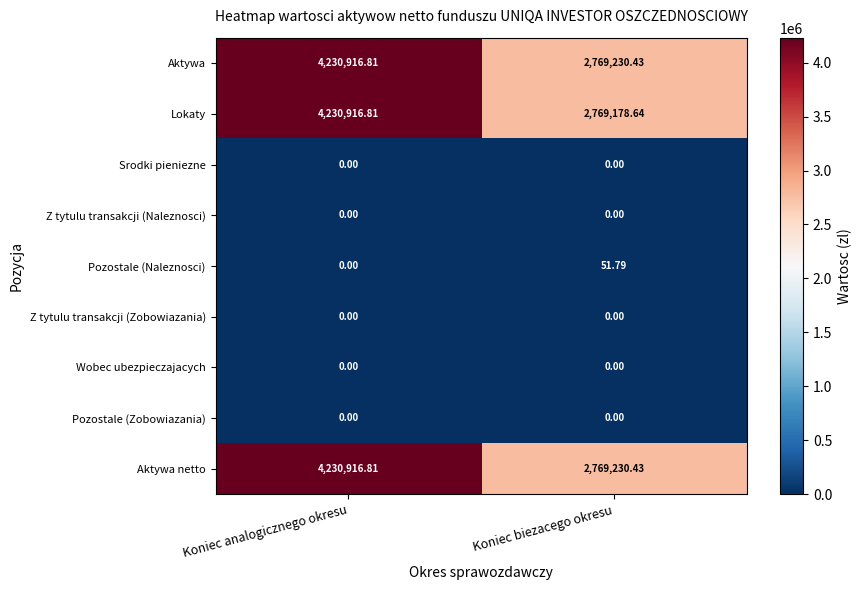

At how many categories does at least one series exceed 3258394?

1